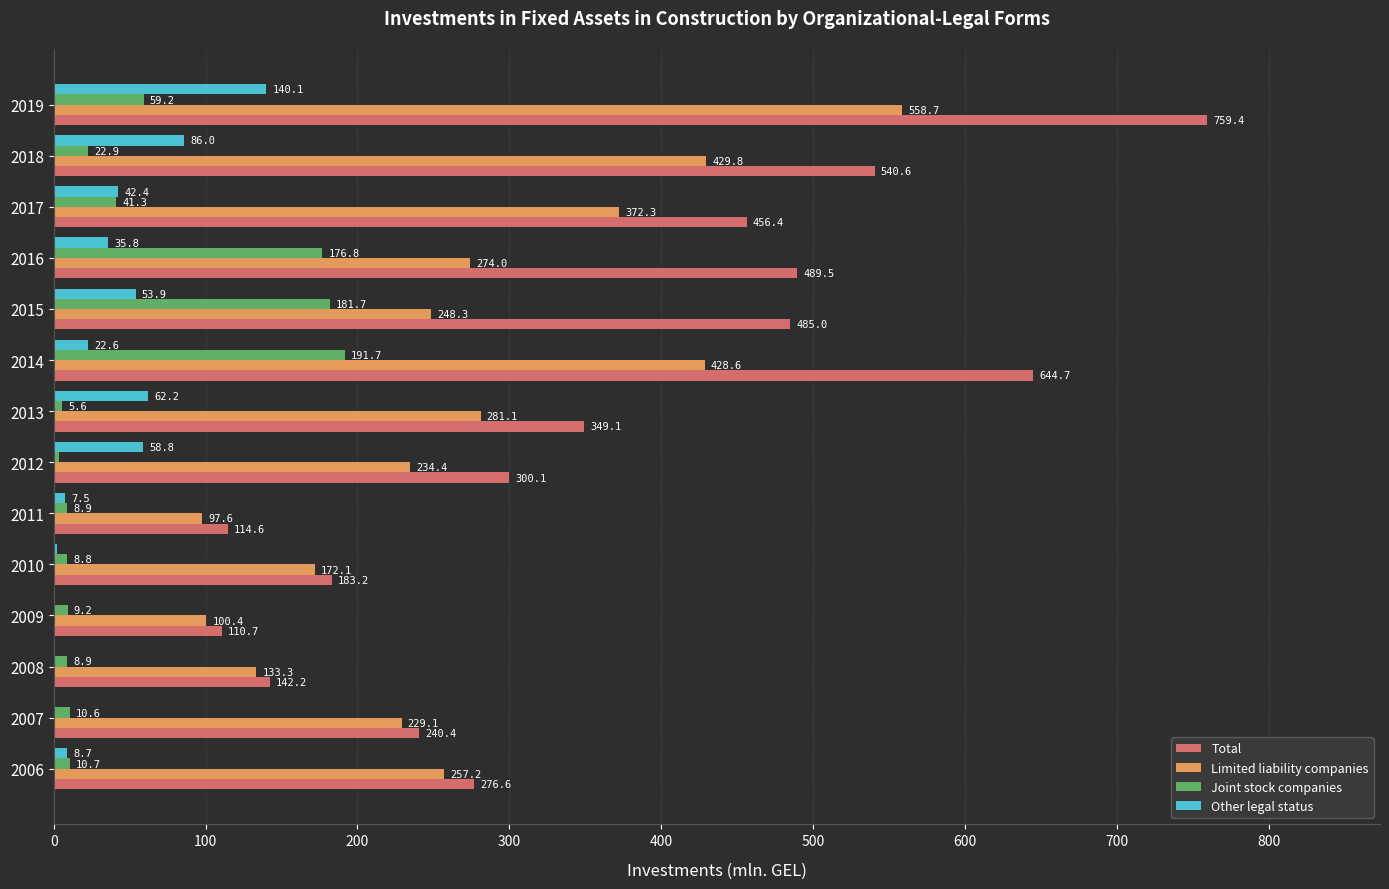

What is the sum of all Other legal status values?

521.0